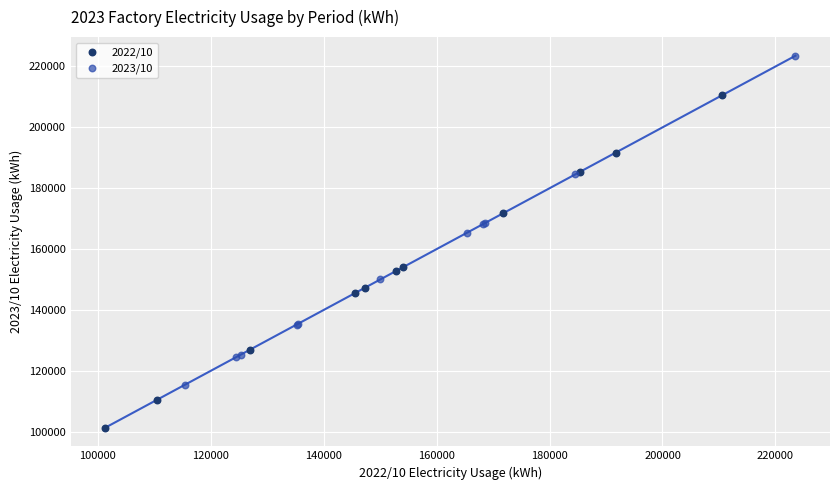

Which series reaches the maximum Y coordinate?

2023/10